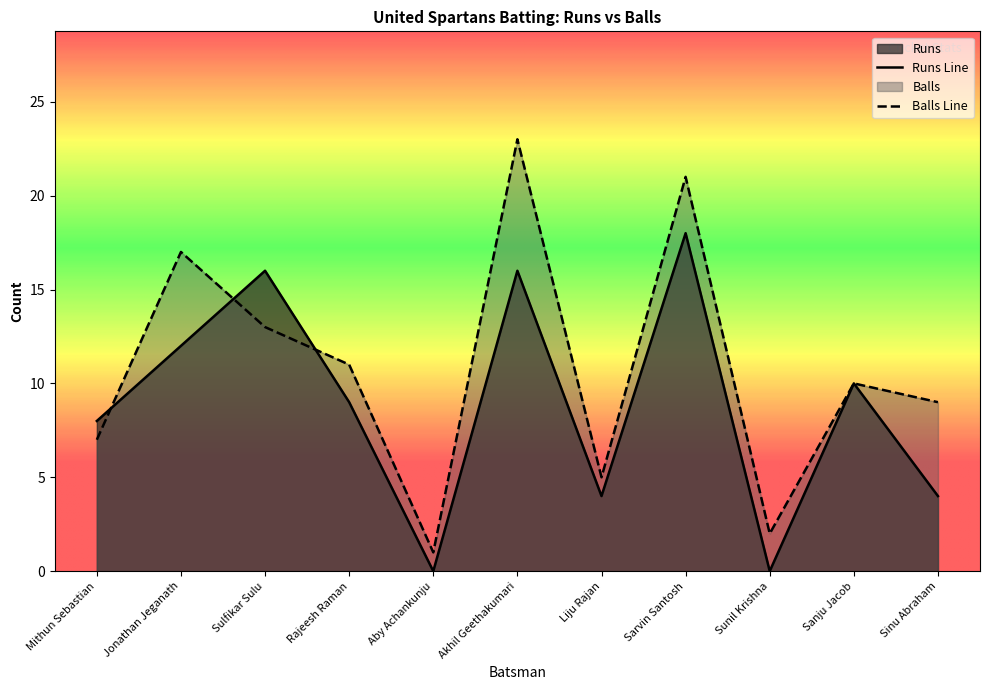

Rank the series at Sinu Abraham from lowest to highest value.

Runs Line, Balls Line